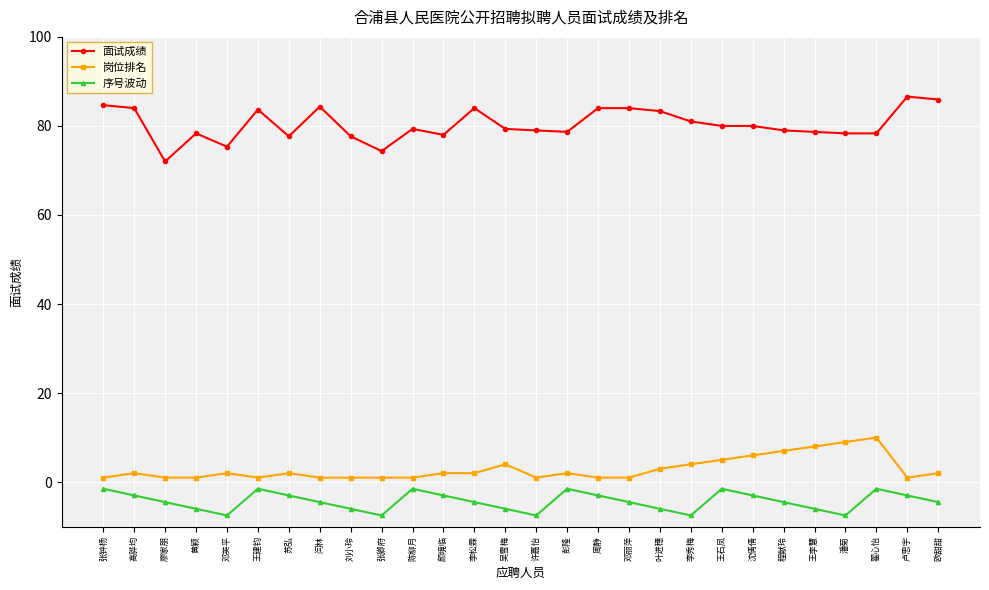

How many lines are shown in the chart?

3